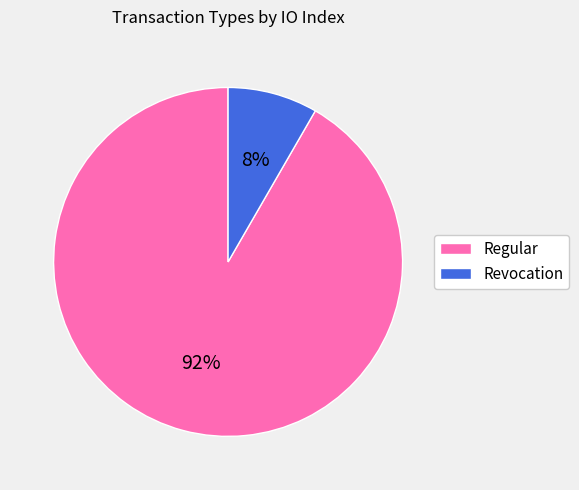

Count the number of slices in the pie.

2